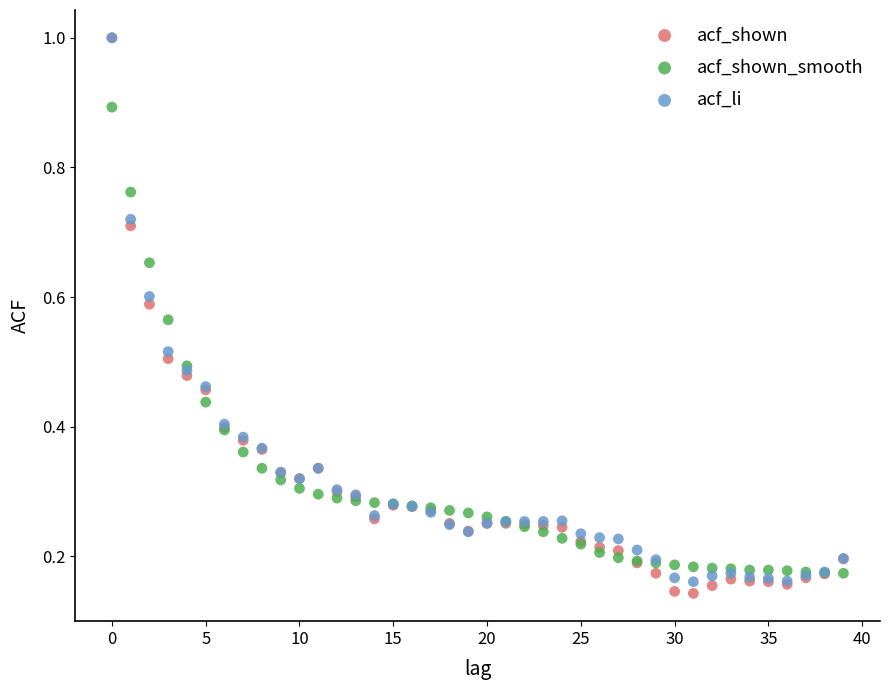

Which series has the largest Y range (max minus min)?

acf_shown